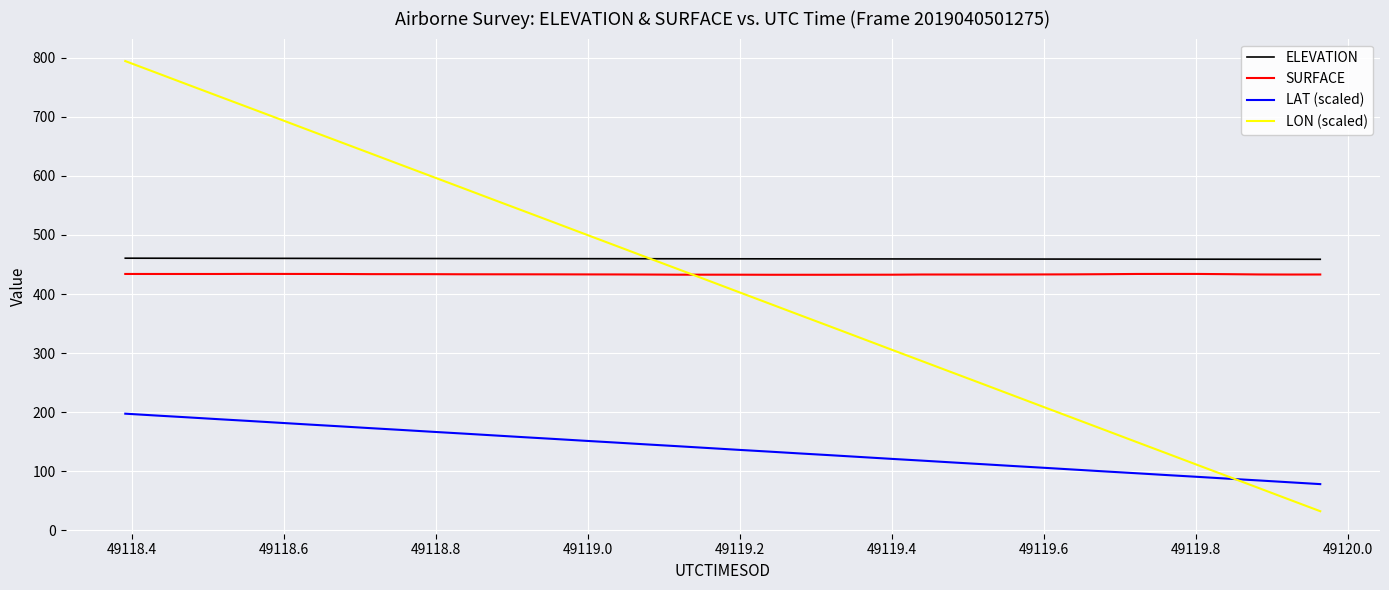

How many times do SURFACE and LON (scaled) cross each other?

1